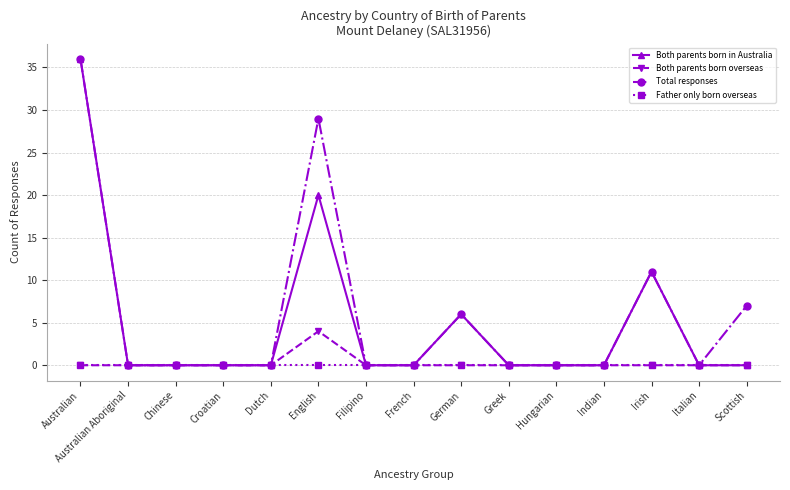

What is the difference between the maximum and minimum values in the Both parents born in Australia series?

36